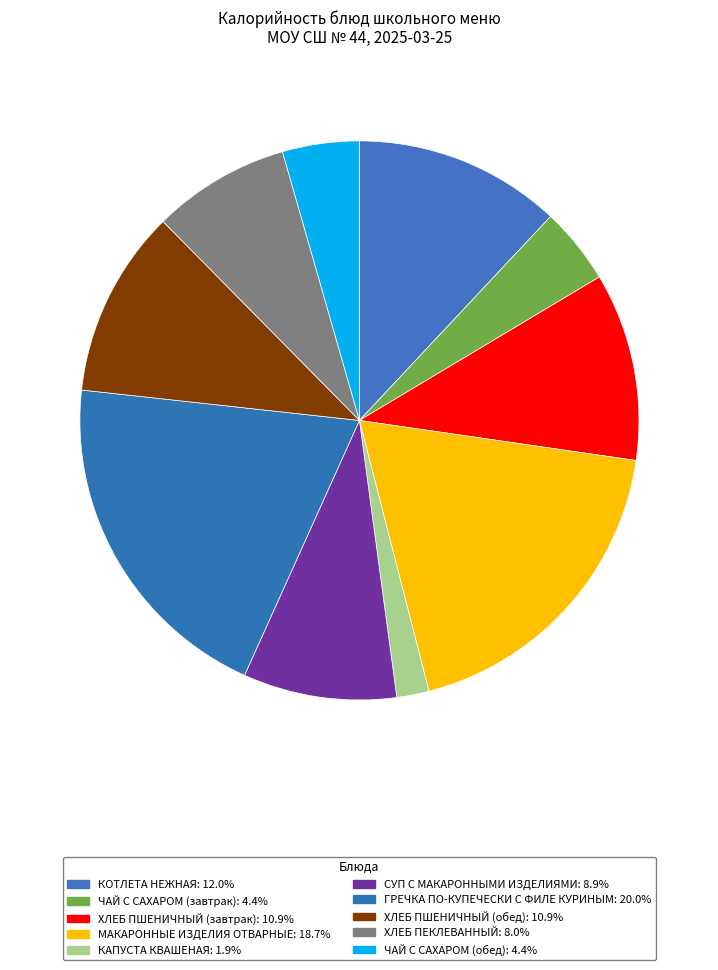

What is the smallest slice in the pie chart?

КАПУСТА КВАШЕНАЯ